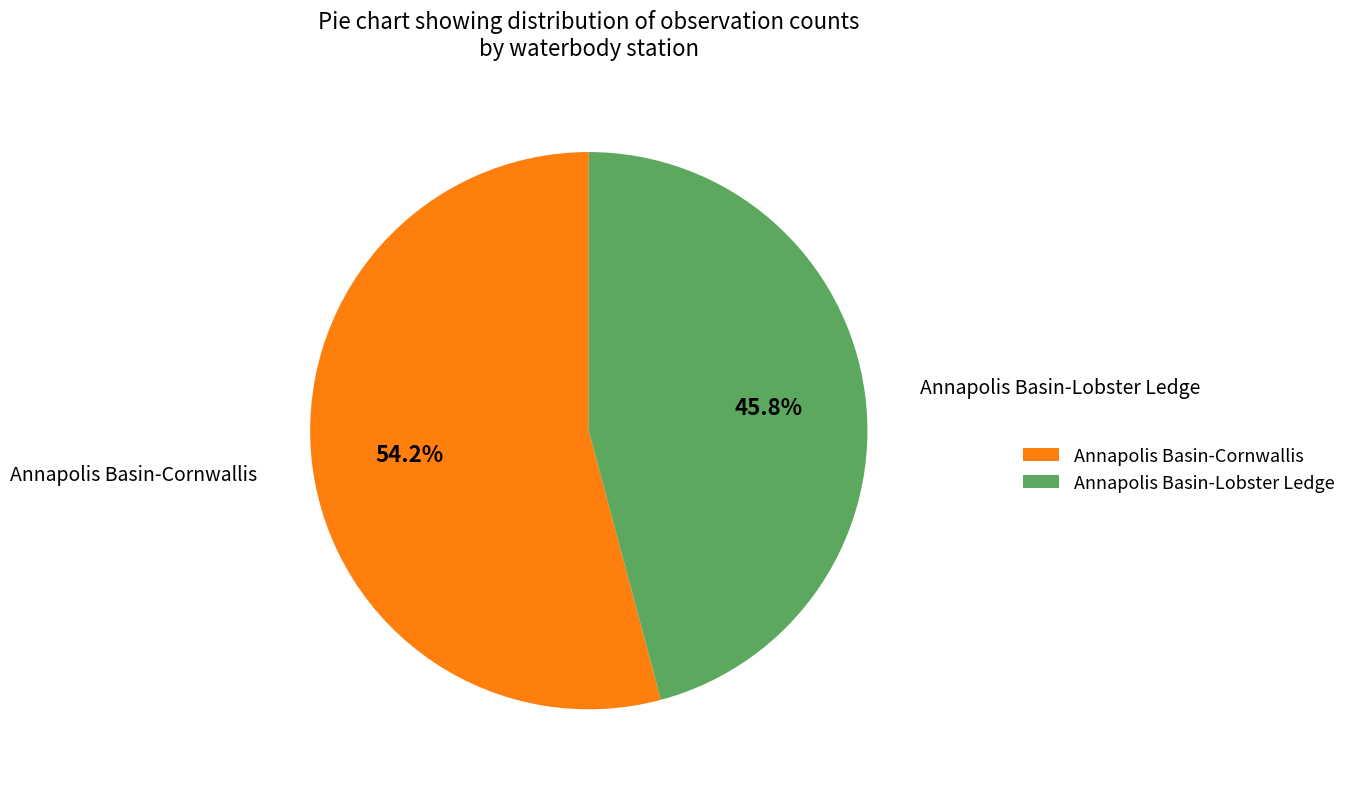

Count the number of slices in the pie.

2